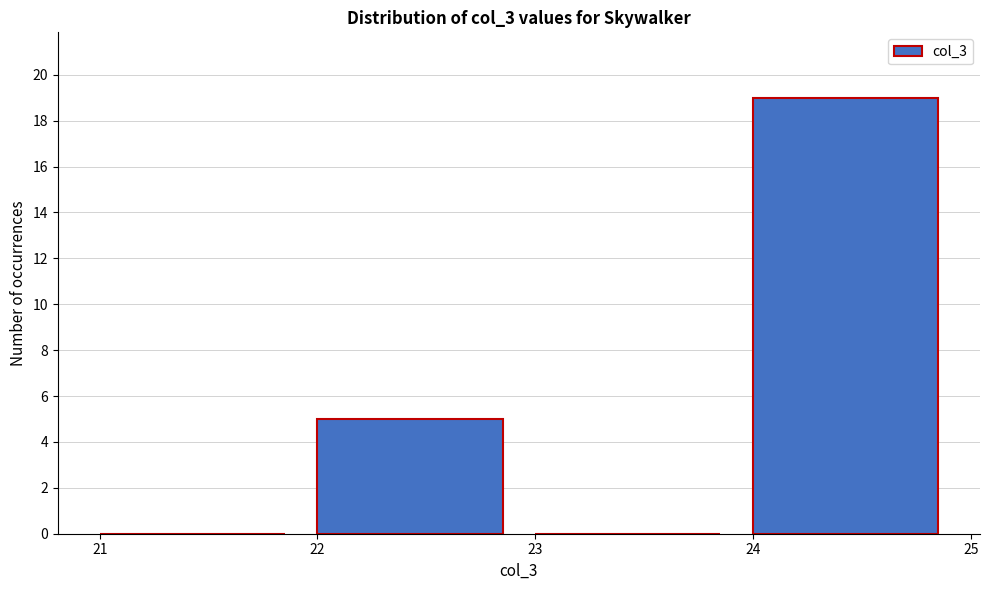

Over which range of the x-axis is the bar tallest?

24 to 25